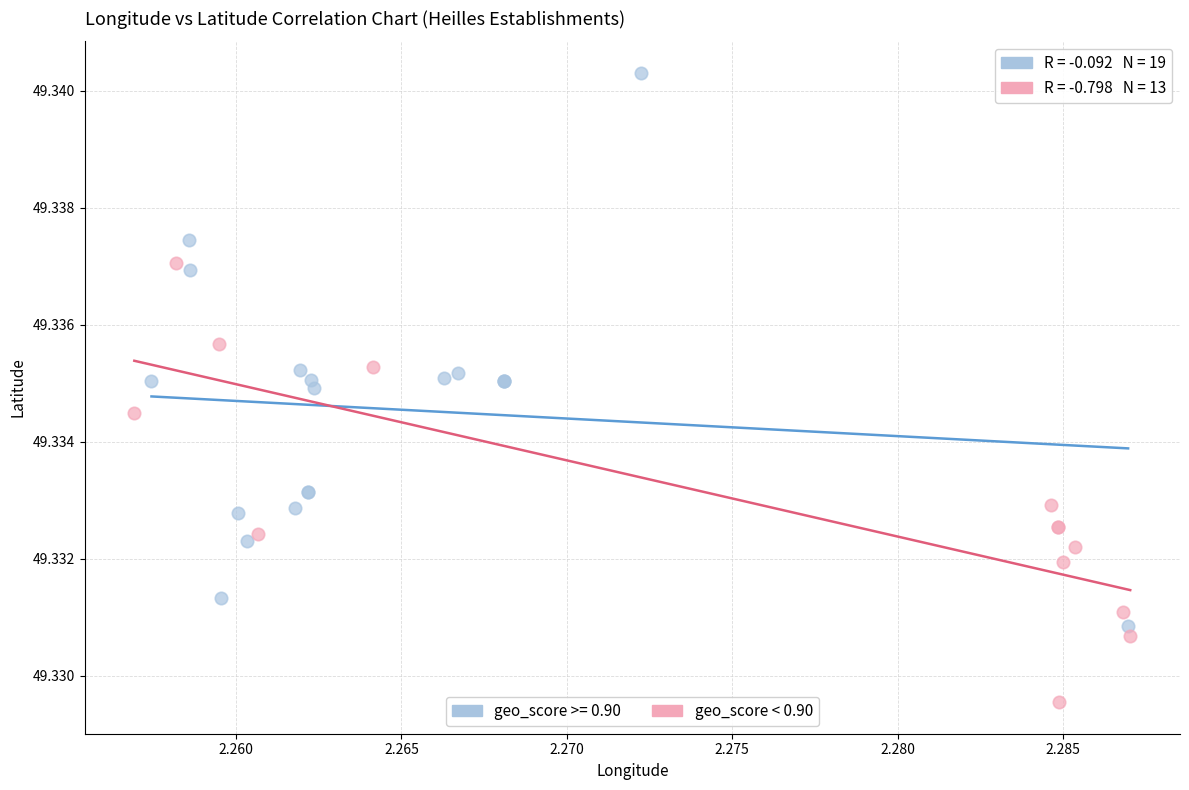

Which series has the largest Y range (max minus min)?

geo_score >= 0.90